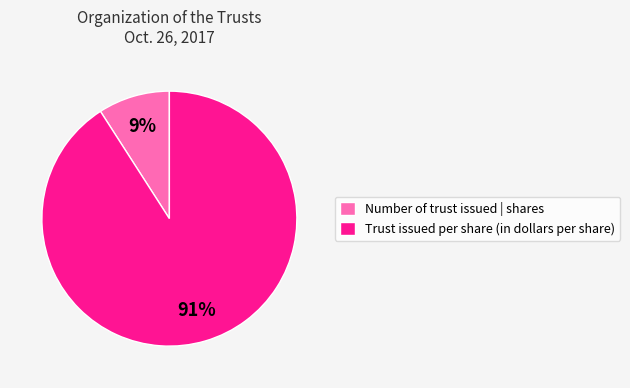

Is the sum of Trust issued per share (in dollars per share) and Number of trust issued | shares greater than half?

Yes